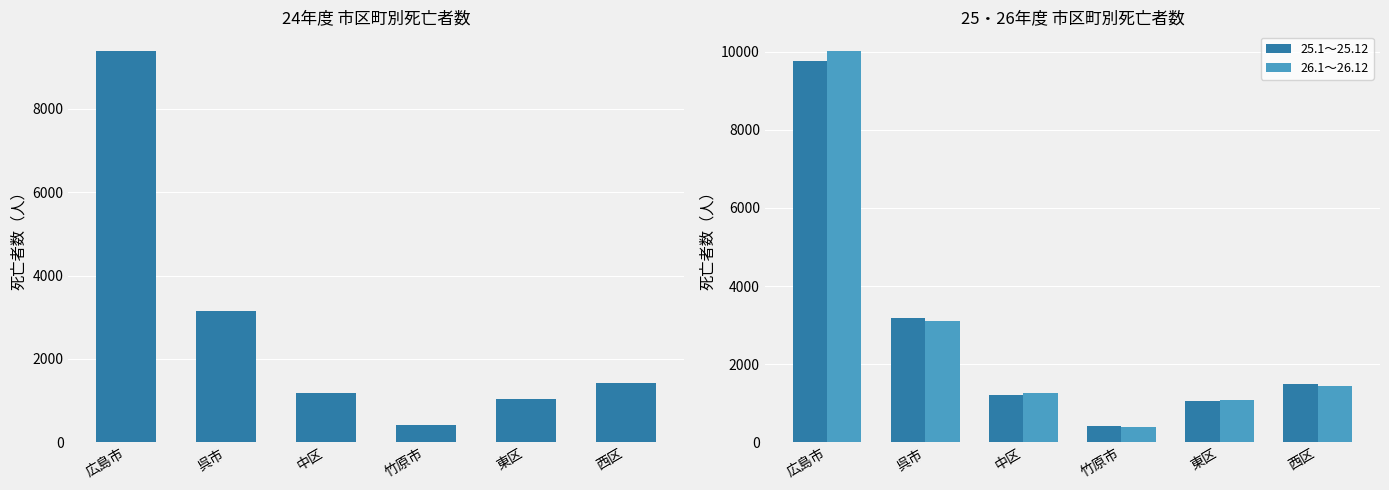

At which label does 26.1～26.12 first exceed 1432?

広島市